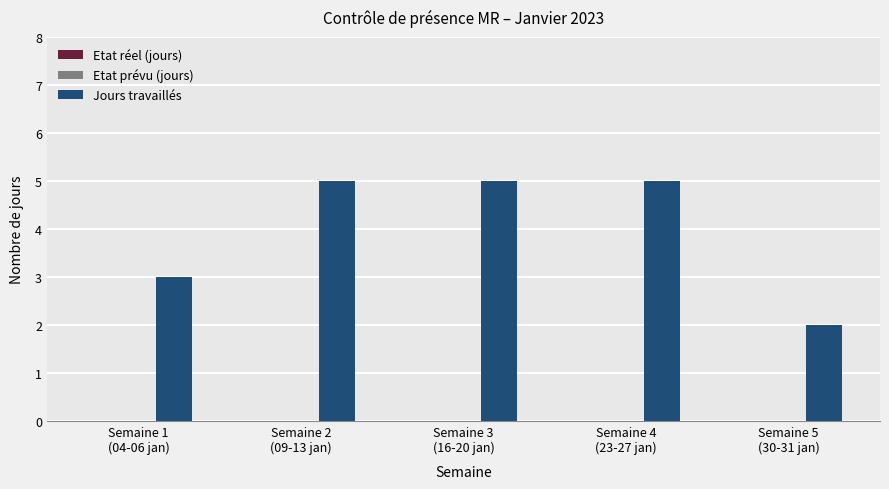

What is the average value?

4